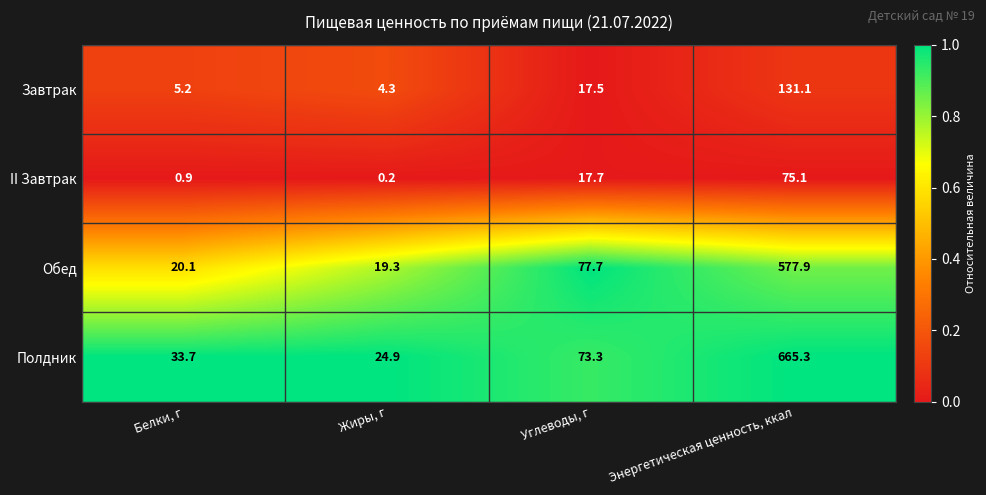

Which category has the highest value across all series?

Энергетическая ценность, ккал